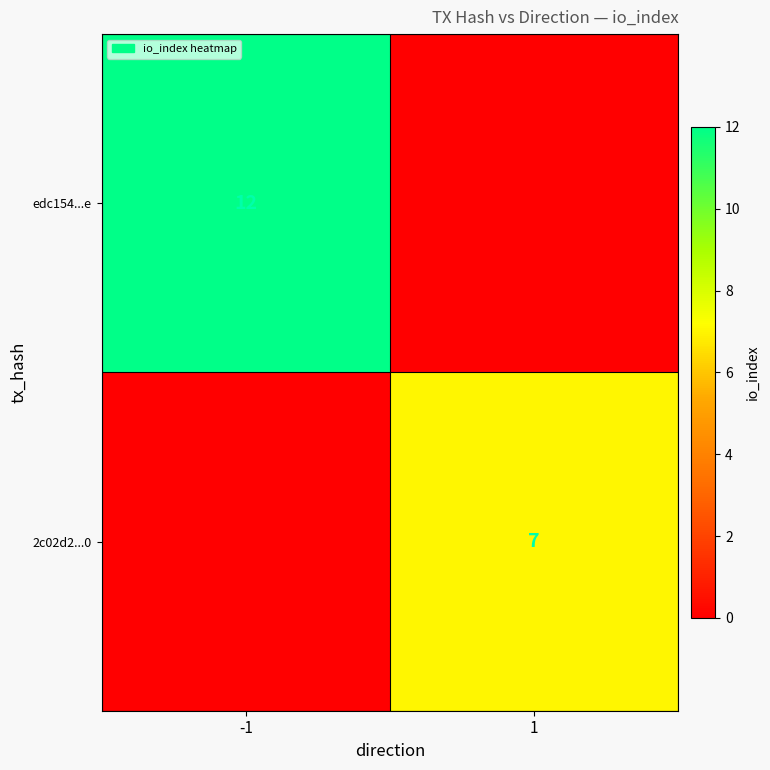

Is the value of edc154...e at -1 greater than the value of 2c02d2...0 at 1?

Yes